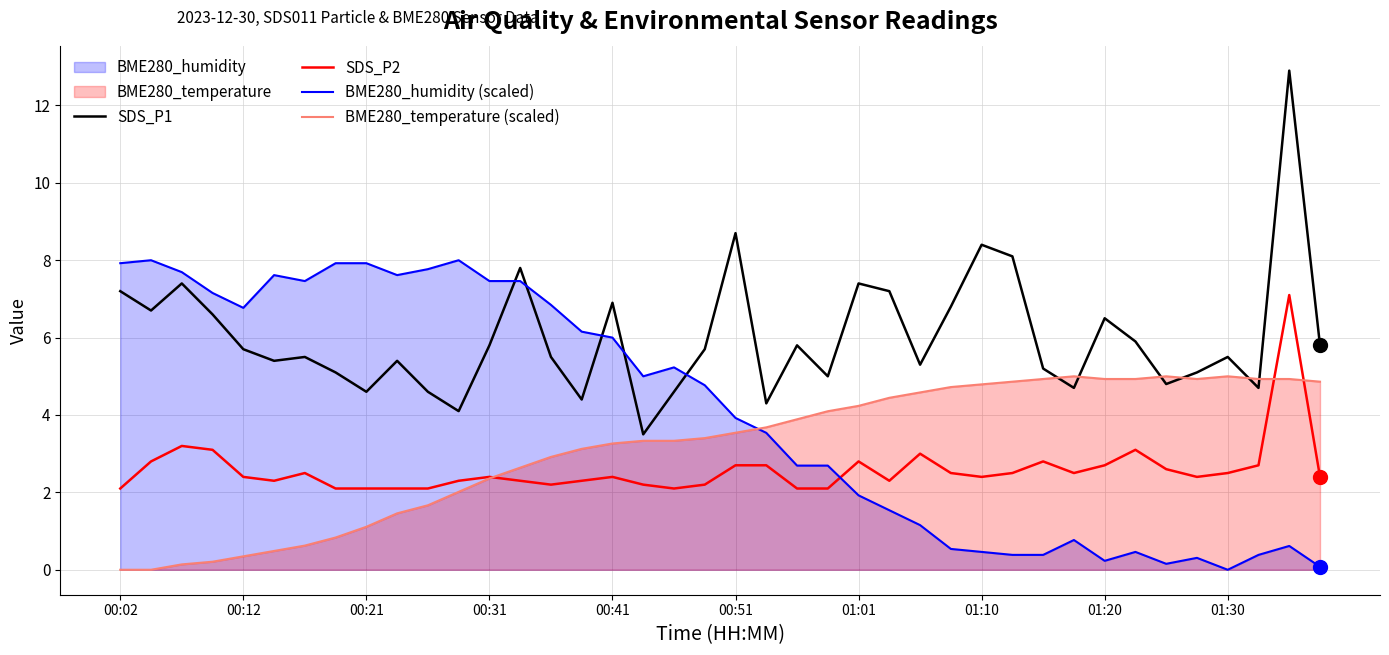

What is the total value across all series at 00:31?

18.0